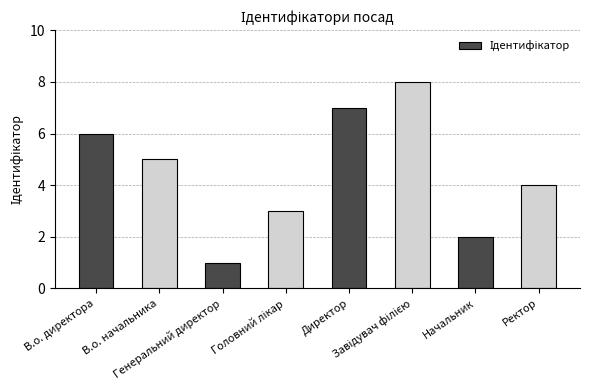

Where is the data nearest to the value 4?

Ректор